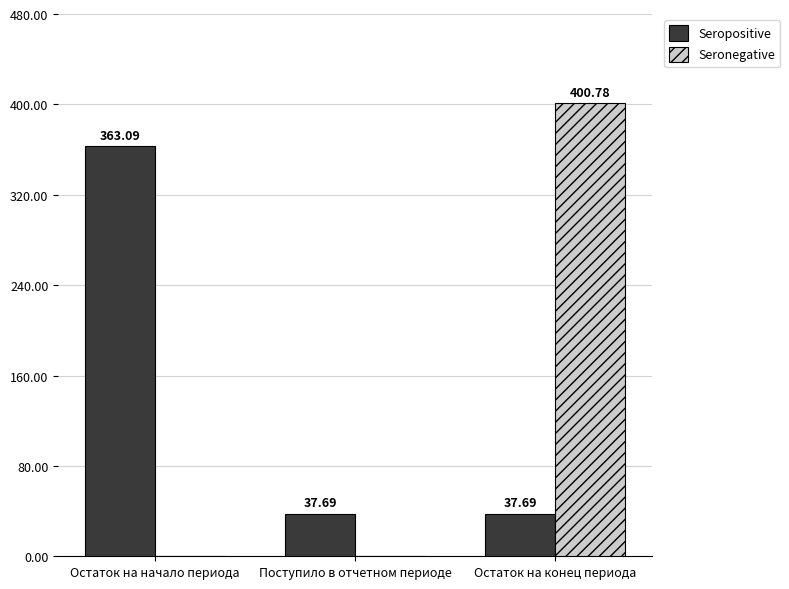

Which series has the largest total across all categories?

Seropositive